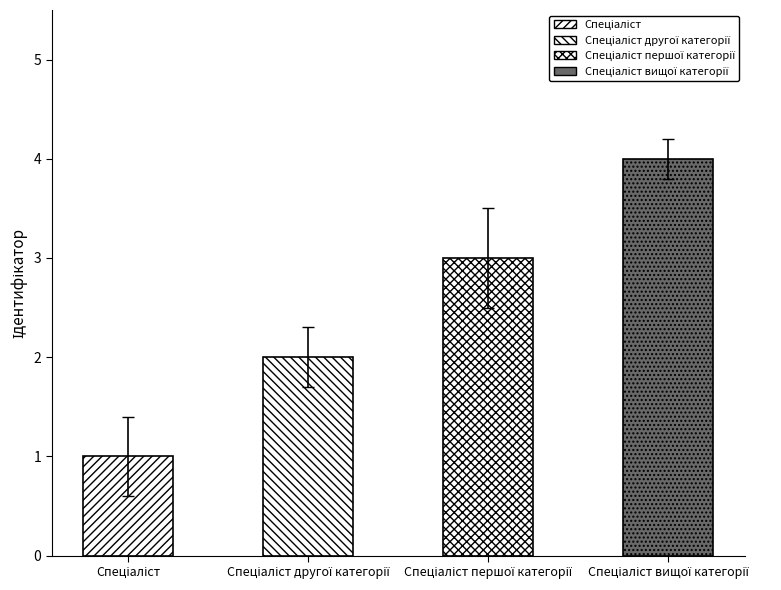

Where is the data nearest to the value 2?

Спеціаліст другої категорії